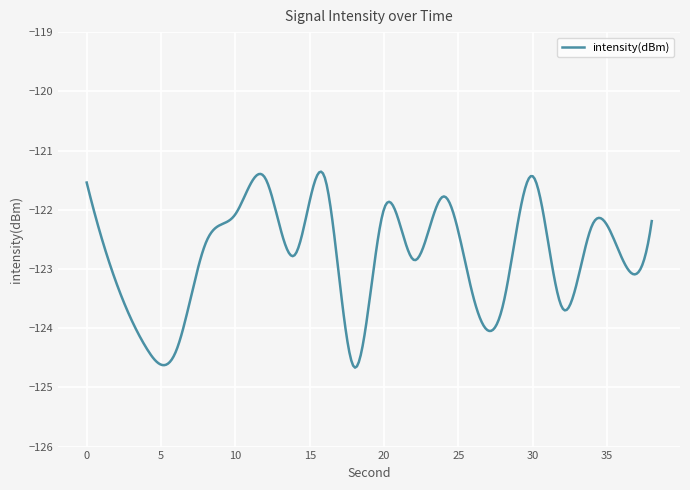

What is the sum of all values?

-36837.9